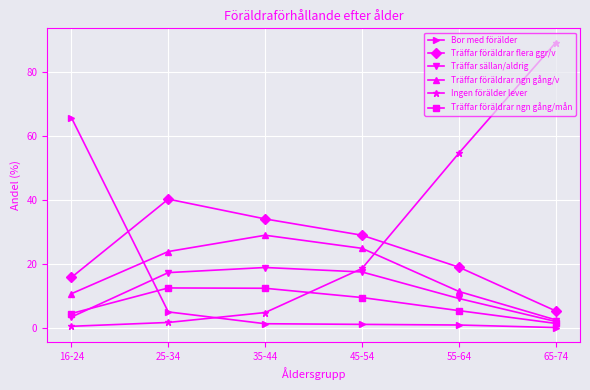

True or false: Träffar föräldrar flera ggr/v has more than 0 points higher than both neighbors.

True